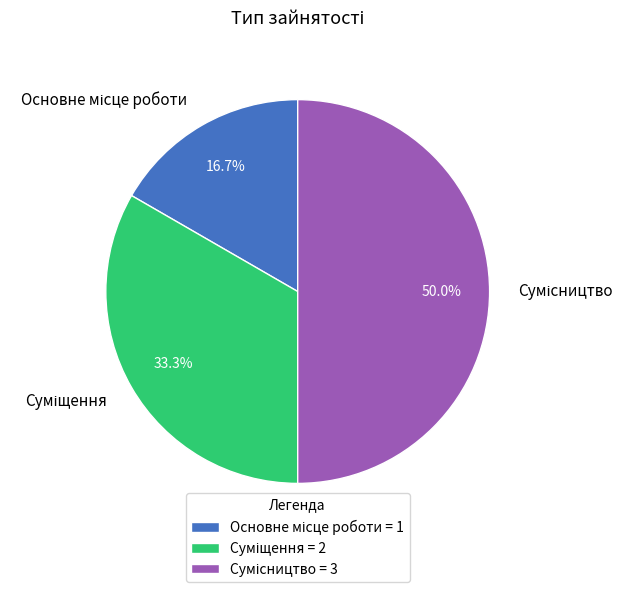

Rank the categories by value from highest to lowest.

Сумісництво, Суміщення, Основне місце роботи